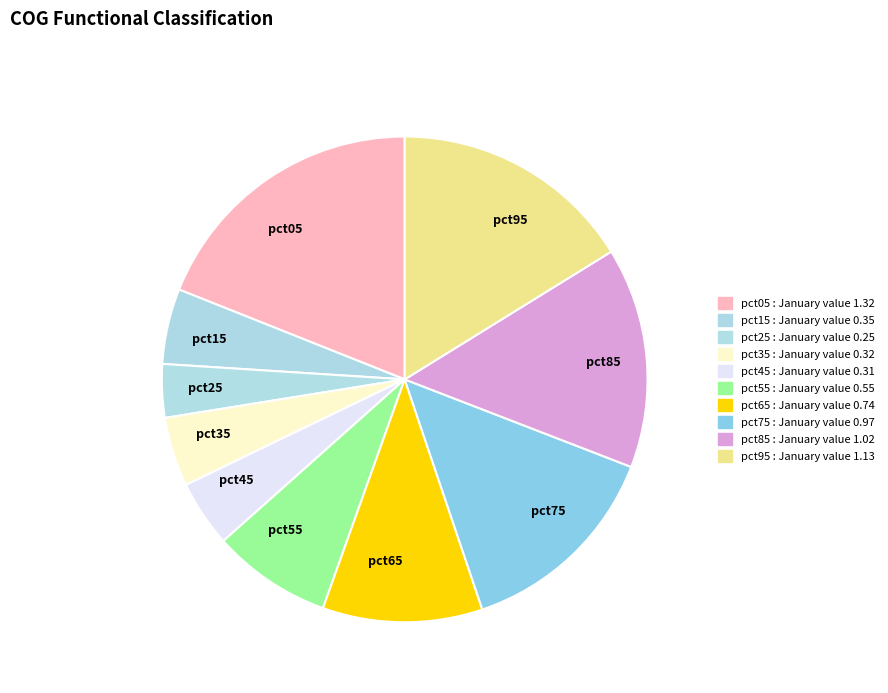

The pct05 slice represents 19% of the pie. True or false?

True